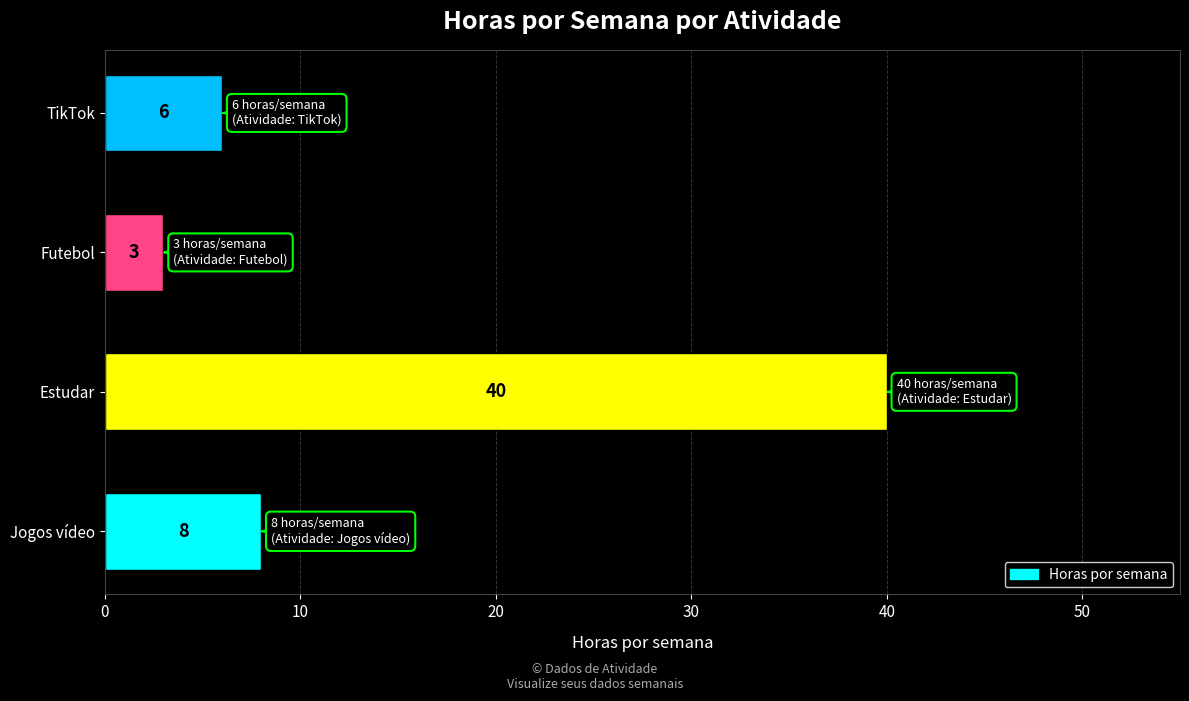

What is the average value?

14